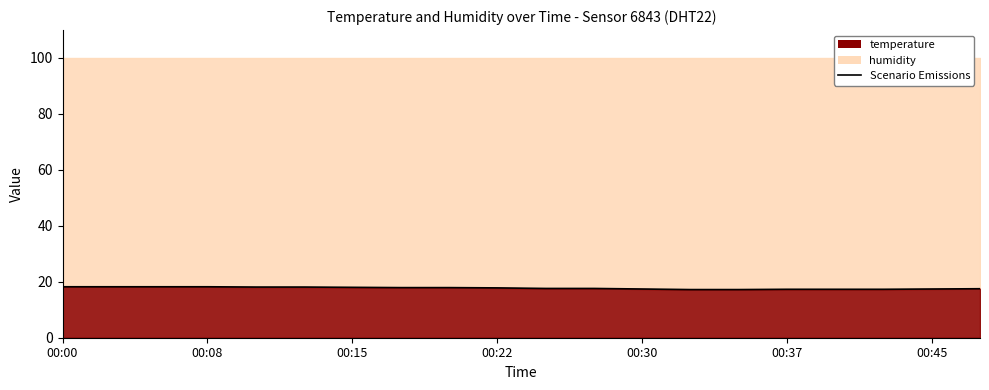

What is the sum of all values?

354.4